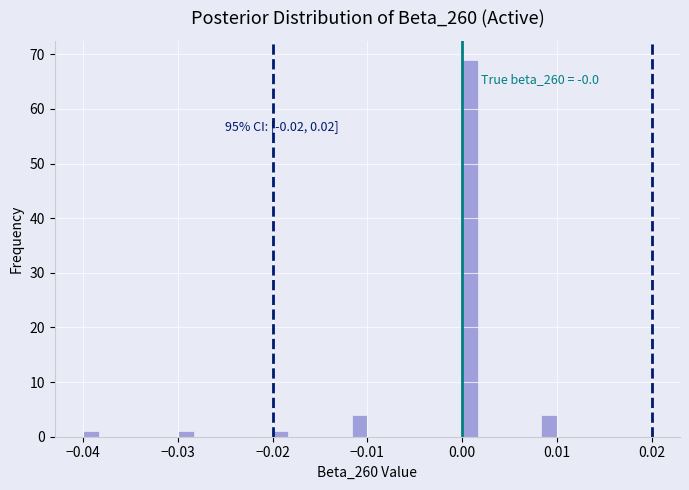

Around what value on the x-axis is the tallest bar? Give the approximate position of its centre, as read against the axis.

0.001